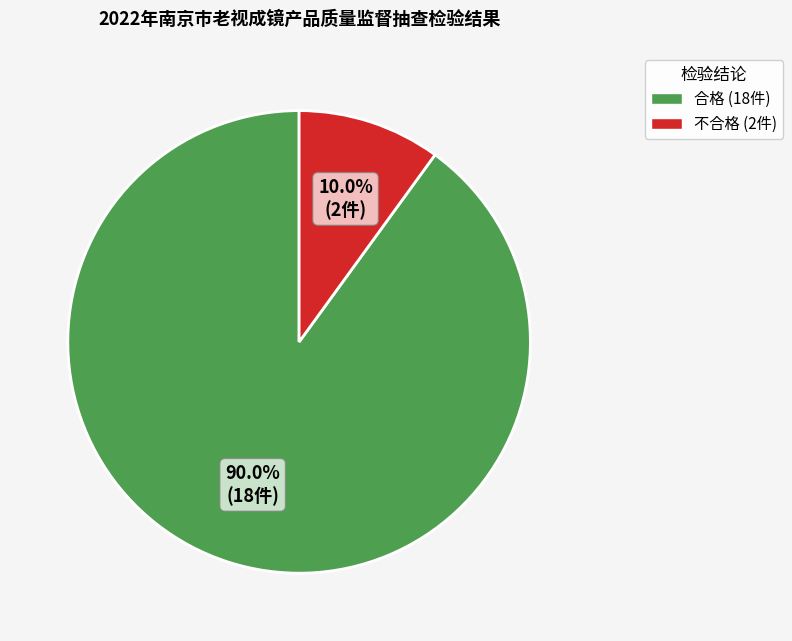

To the nearest percent, what is the difference between the 不合格 and 合格 slice percentages?

80%